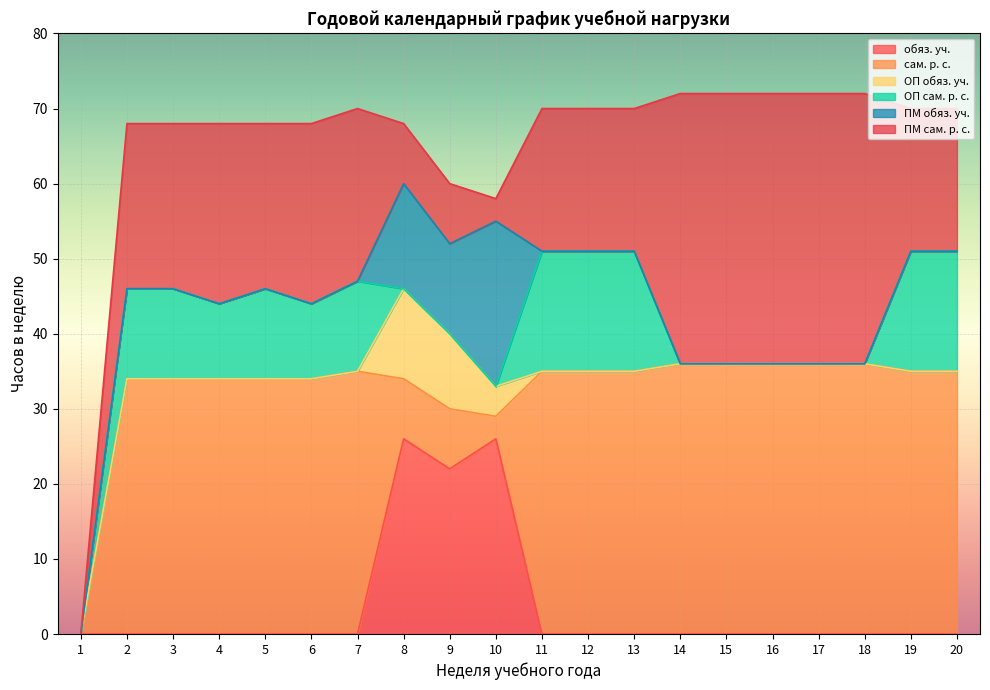

What is the difference between the highest and lowest values at 20?

35